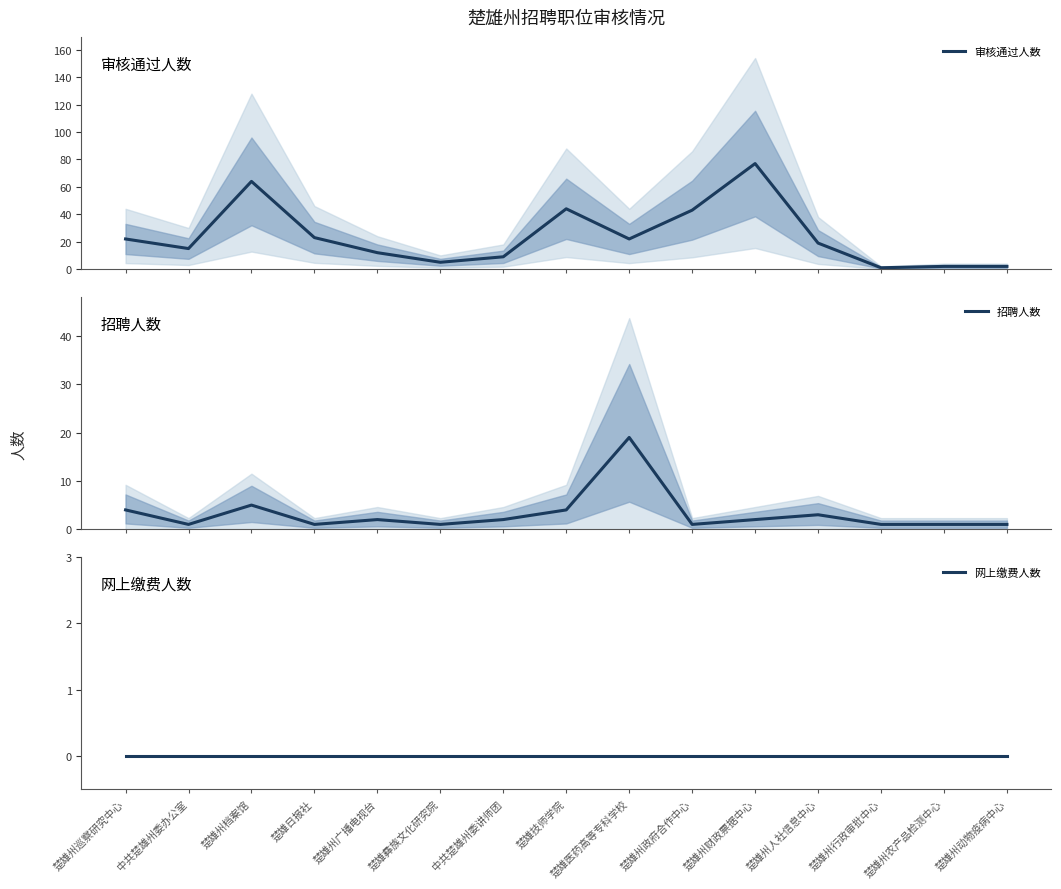

How many data points in 招聘人数 are less than 2?

7